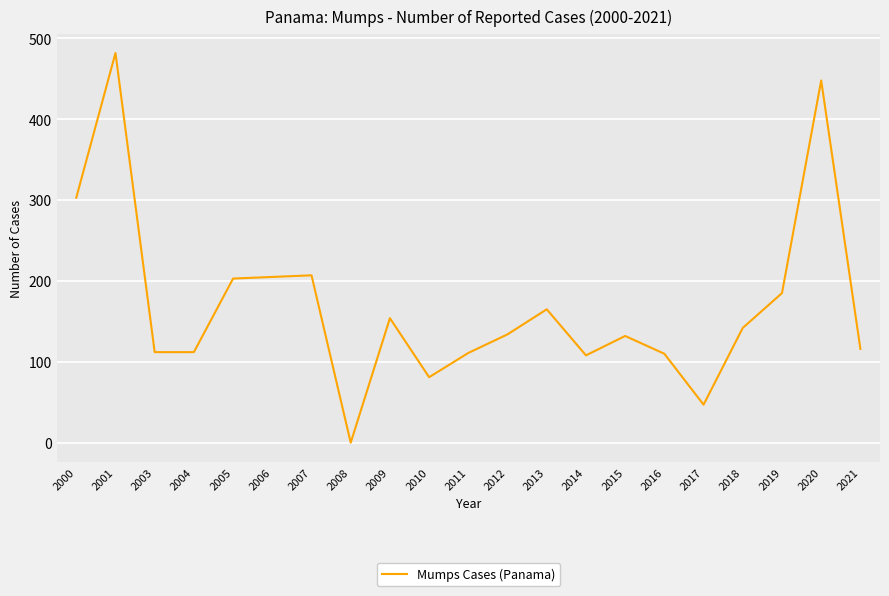

Is it true that the value at 2009 is 207?

False